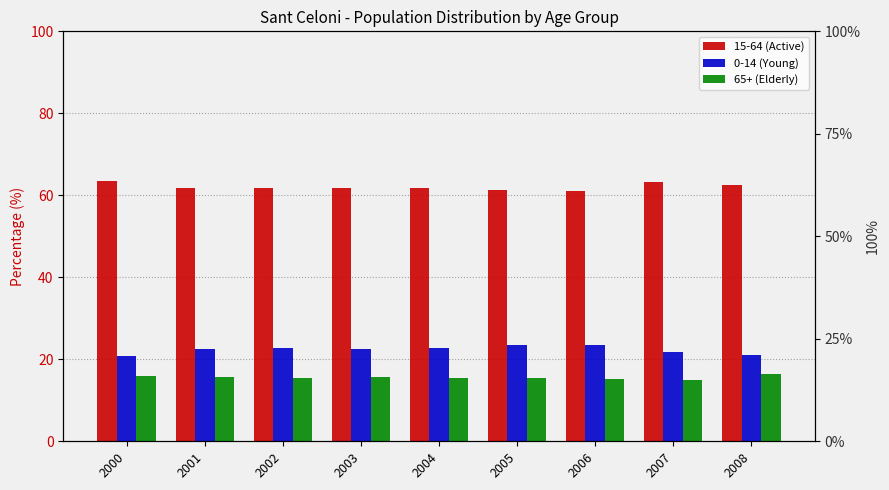

The 0-14 (Young) series shows 21.1 at 2008. True or false?

True